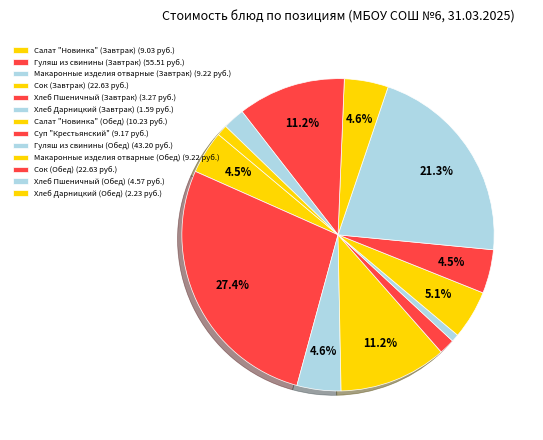

Is there a majority slice in this chart?

No